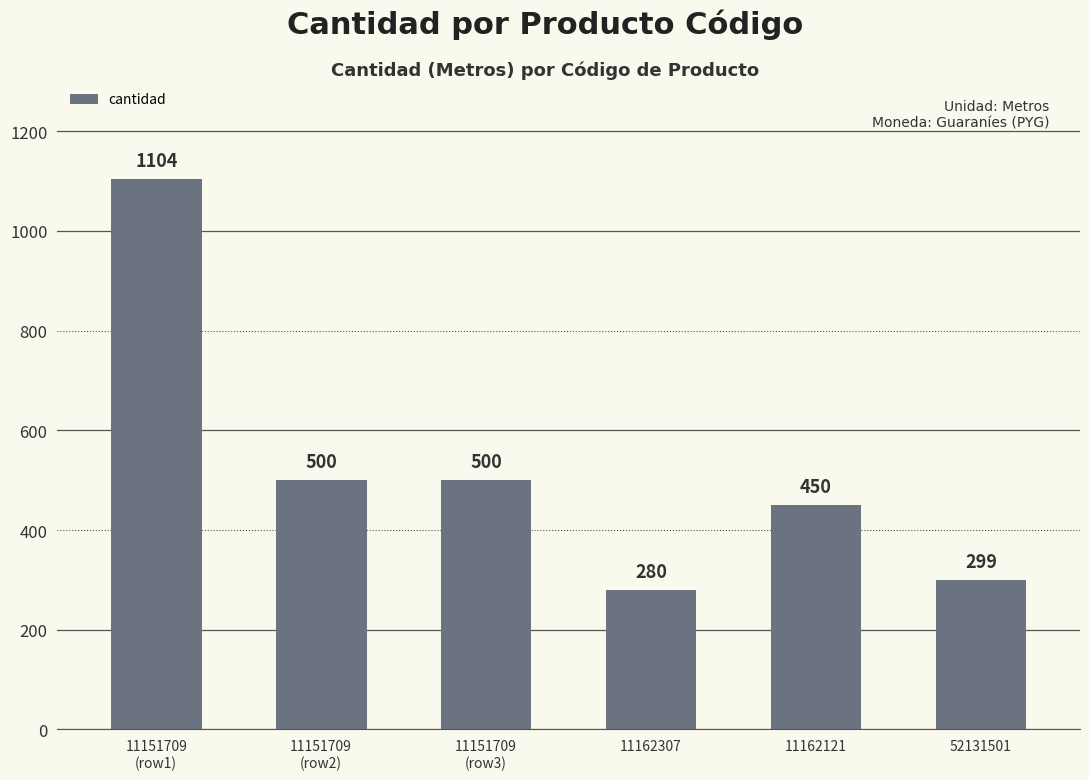

Between 11151709
(row2) and 11151709
(row1), which is larger?

11151709
(row1)